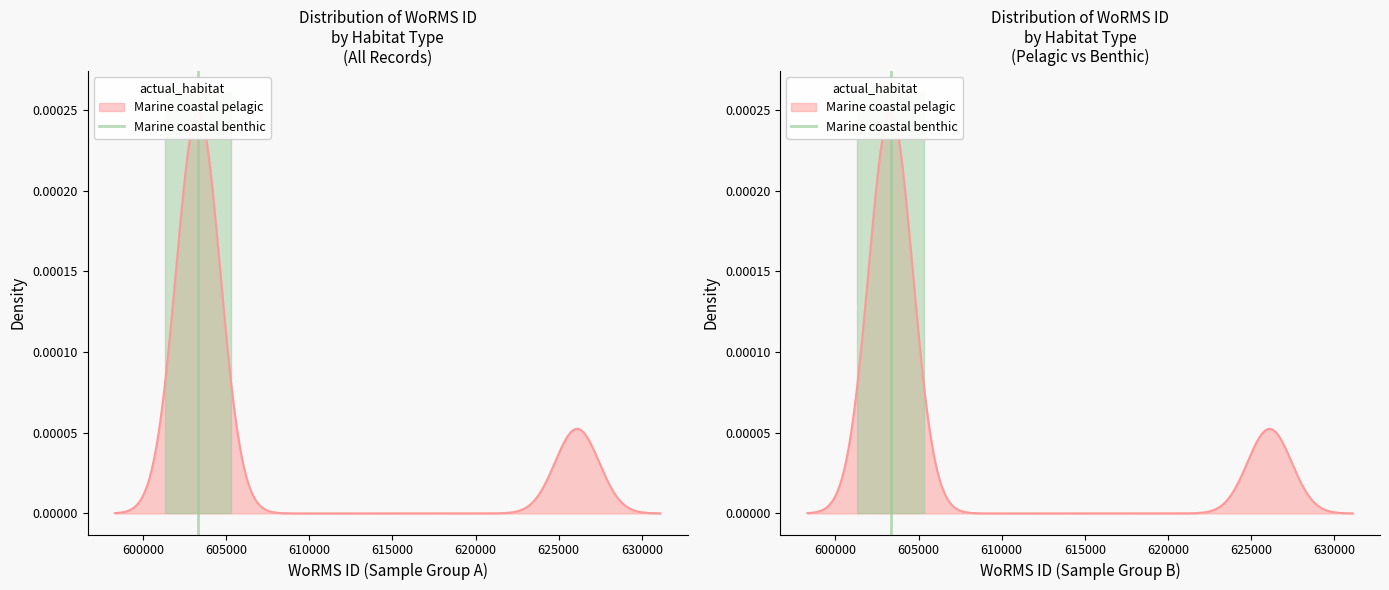

How many lines are shown in the chart?

1